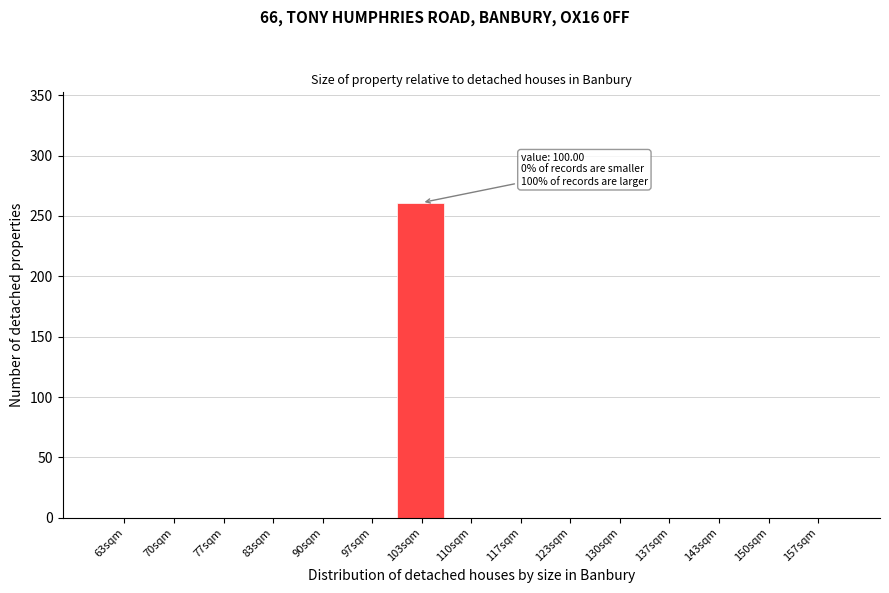

Which range on the x-axis has the tallest bar?

100 to 107